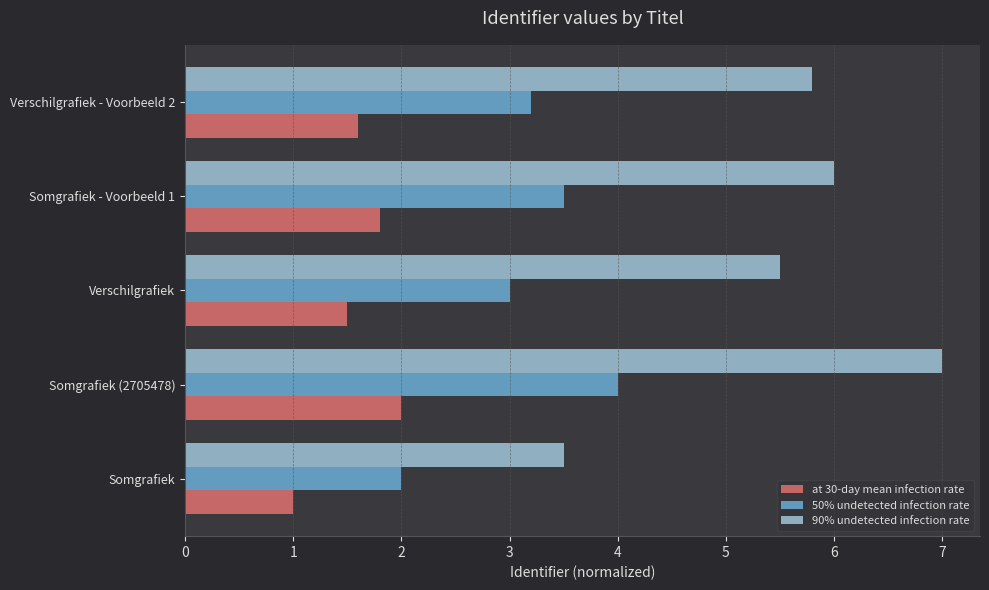

The 90% undetected infection rate series shows 9.5 at Verschilgrafiek - Voorbeeld 2. True or false?

False